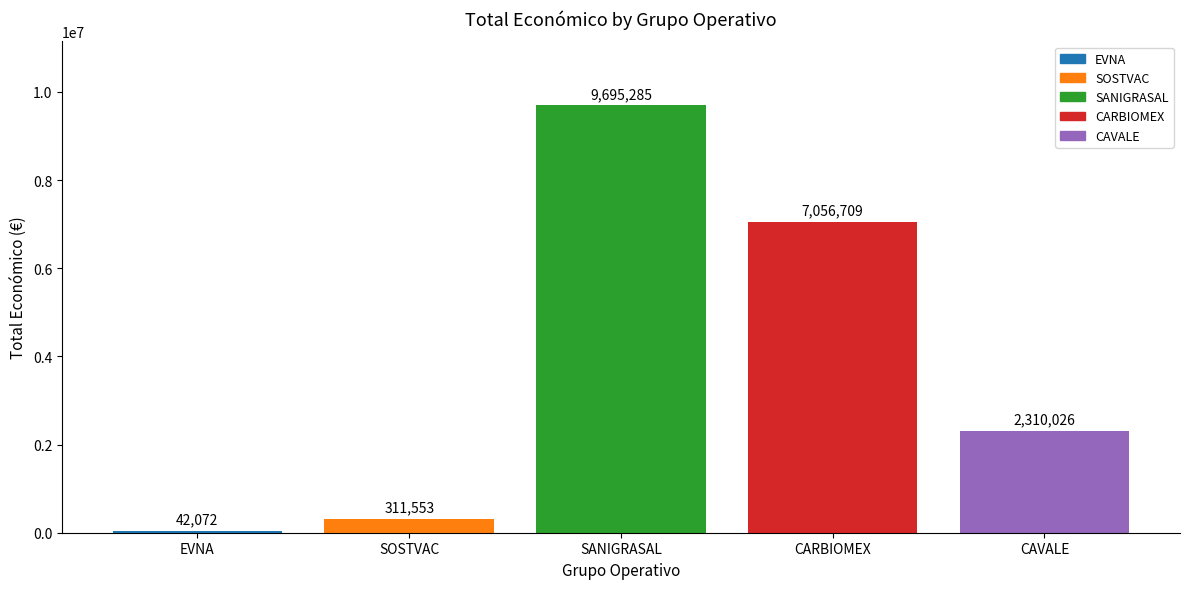

What is the value of the 1st bar from the left?

42072